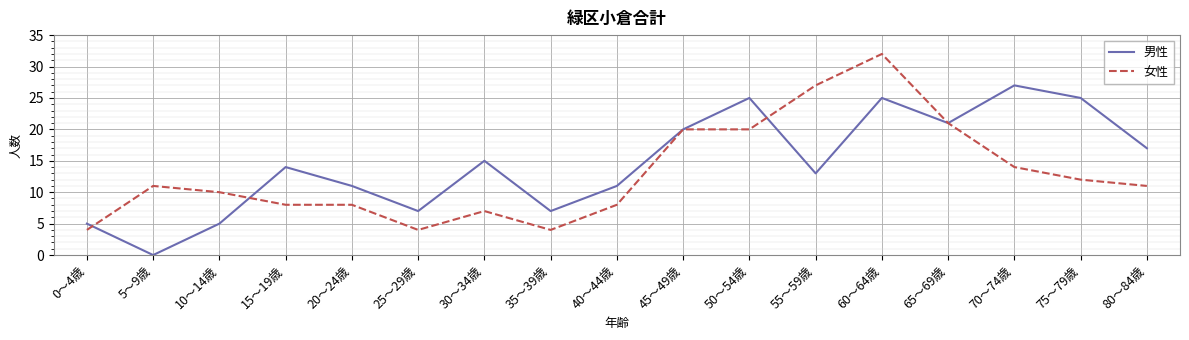

What are all the series names shown in the legend?

男性, 女性